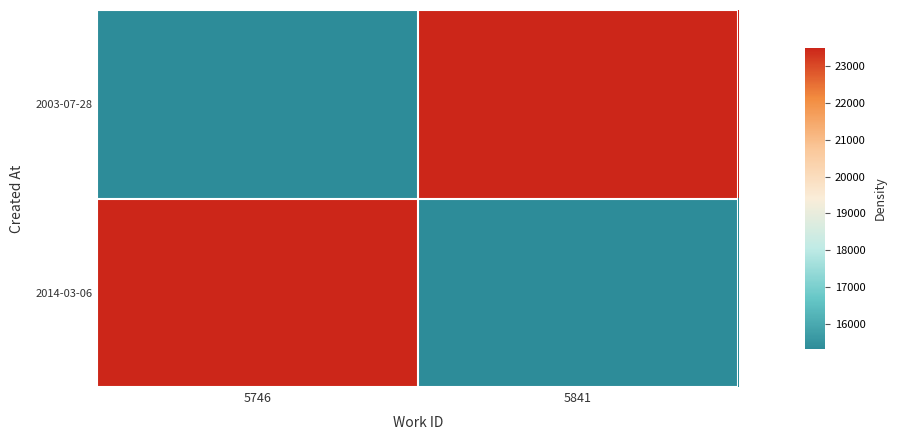

At how many categories does at least one series exceed 20202?

2